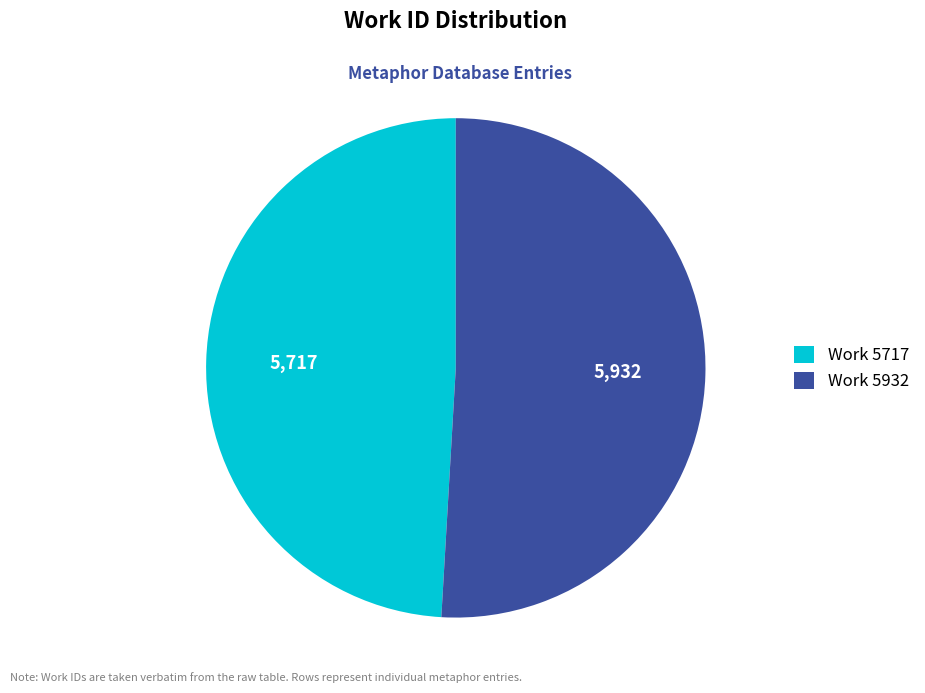

Between Work 5717 and Work 5932, which is larger?

Work 5932